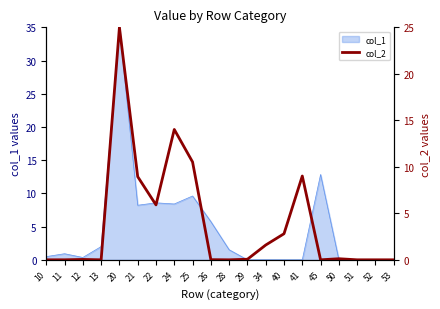

The chart shows a value of 1.6 at 34. True or false?

True